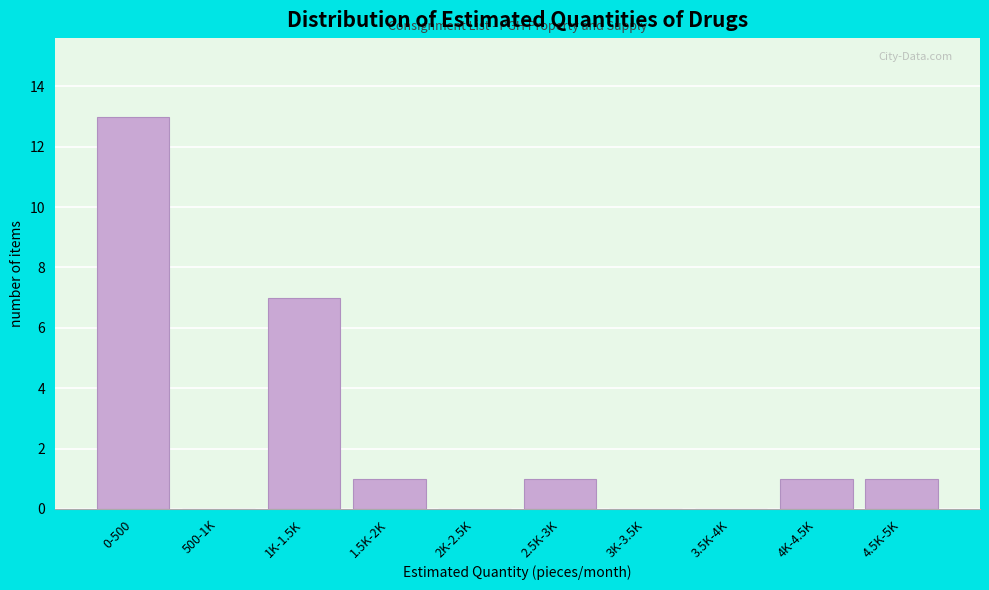

Reading left to right, list all the values displayed in this chart.

0-500=13	500-1K=0	1K-1.5K=7	1.5K-2K=1	2K-2.5K=0	2.5K-3K=1	3K-3.5K=0	3.5K-4K=0	4K-4.5K=1	4.5K-5K=1